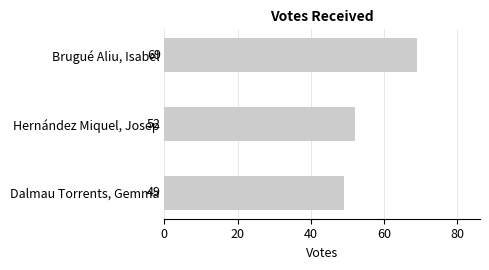

What is the change in value from Brugué Aliu, Isabel to Dalmau Torrents, Gemma?

-20